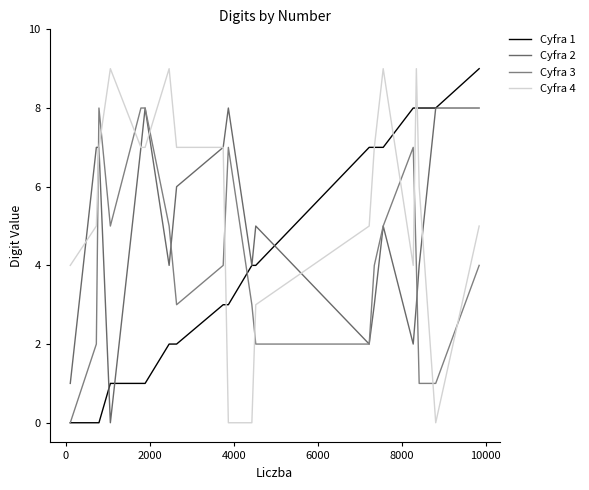

Does the chart have visible grid lines?

No